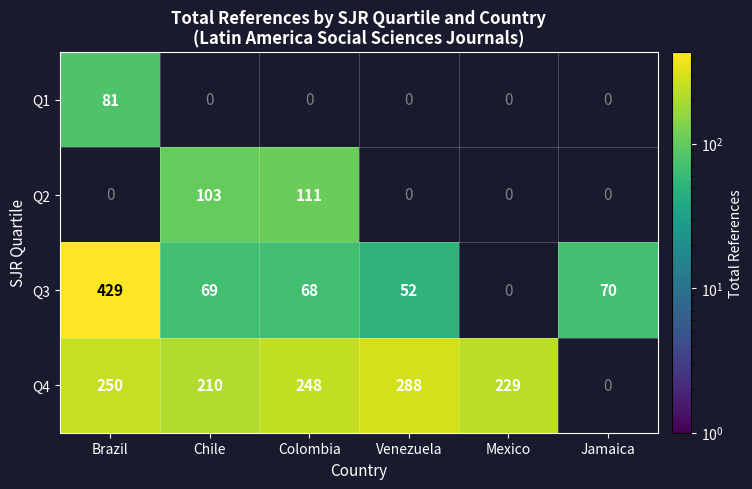

At which category does the chart reach its peak across all series?

Brazil